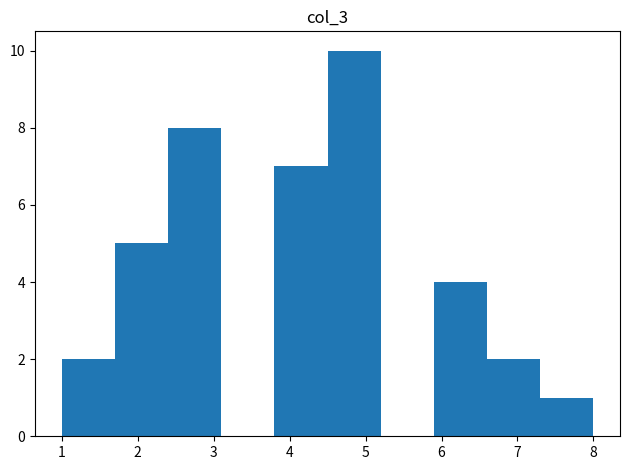

Reading left to right, transcribe this chart: for each bar, give the range it covers on the x-axis and its height. The values are not printed on the chart, so give them approximately, as read against the axis.

1.0 to 1.7: 2
1.7 to 2.4: 5
2.4 to 3.1: 8
3.1 to 3.8: 0
3.8 to 4.5: 7
4.5 to 5.2: 10
5.2 to 5.9: 0
5.9 to 6.6: 4
6.6 to 7.3: 2
7.3 to 8.0: 1